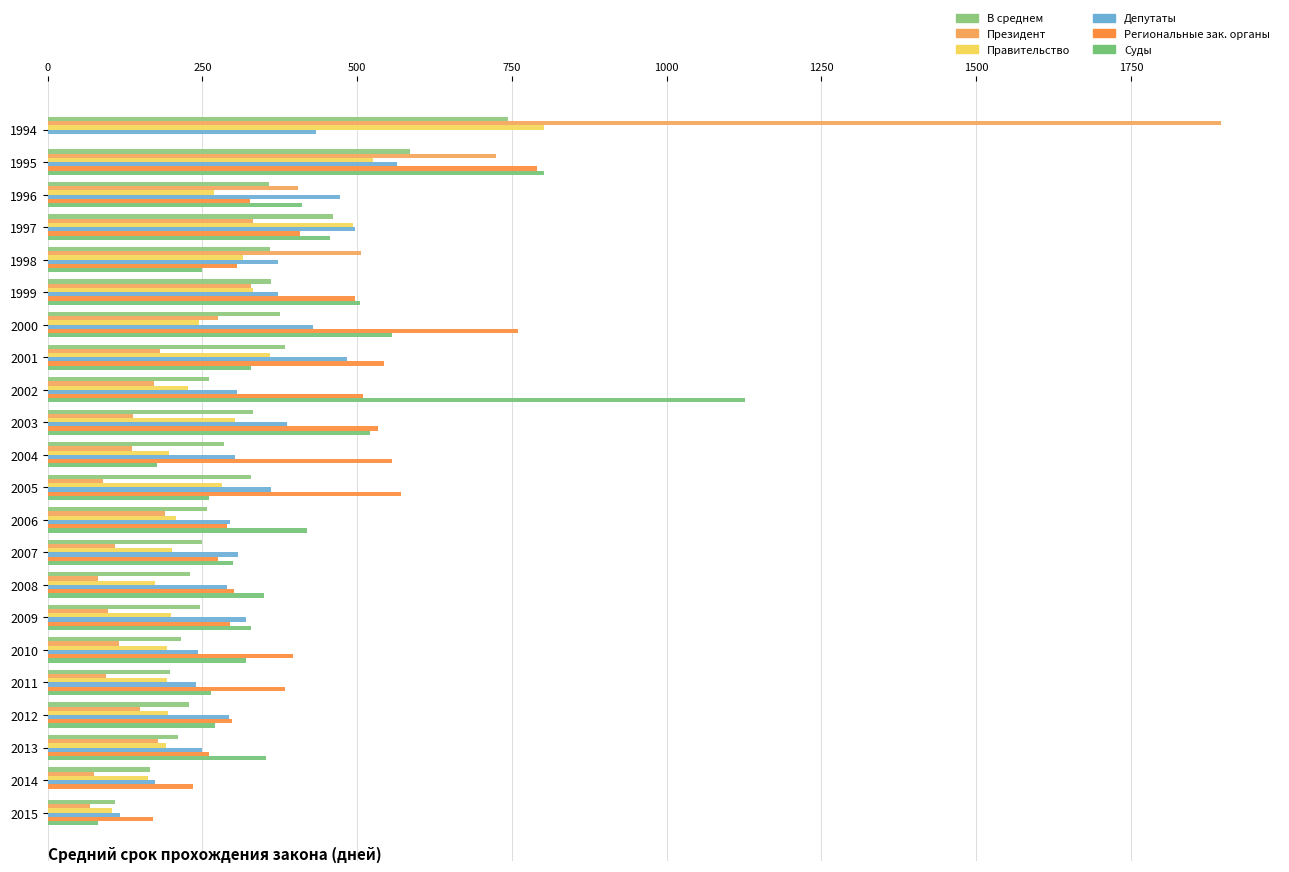

How many distinct data groups are displayed?

6